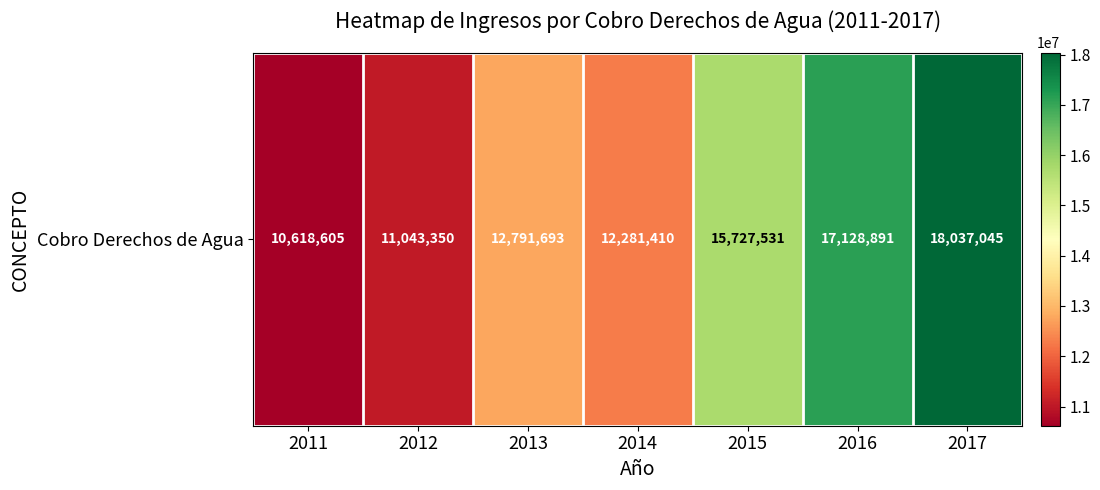

Reading left to right, list all the values displayed in this chart.

10618605.0	11043350.0	12791693.0	12281410.0	15727531.0	17128891.3	18037045.2